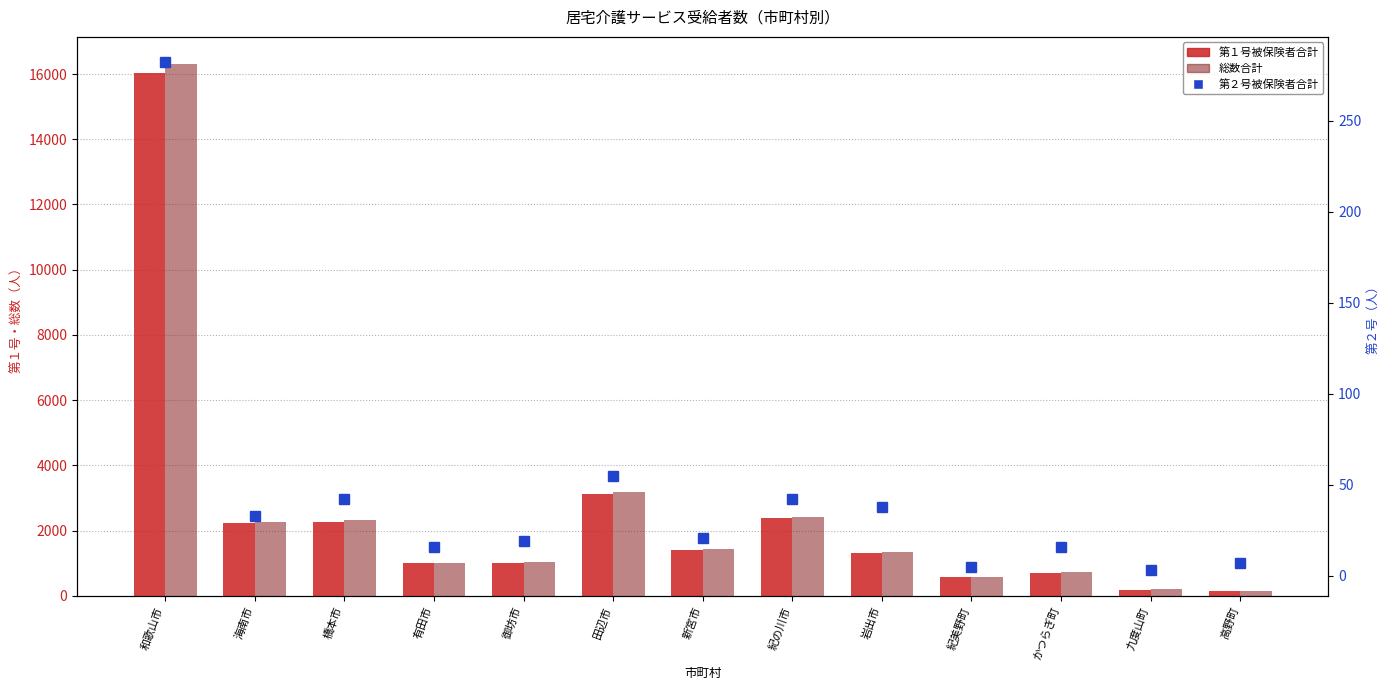

Is the value of 総数合計 at かつらぎ町 greater than the value of 第１号被保険者合計 at 橋本市?

No